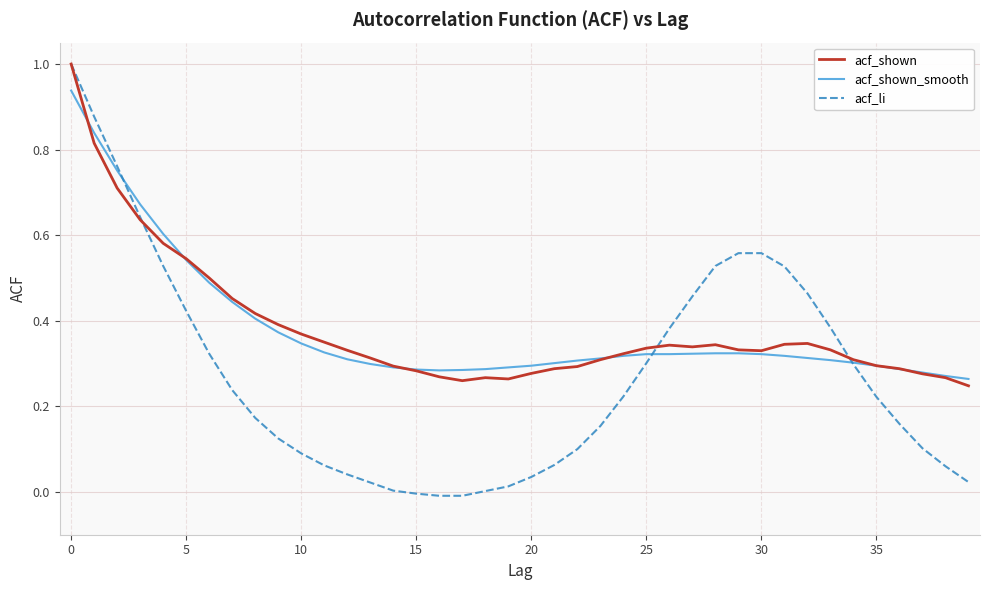

How many lines are shown in the chart?

3